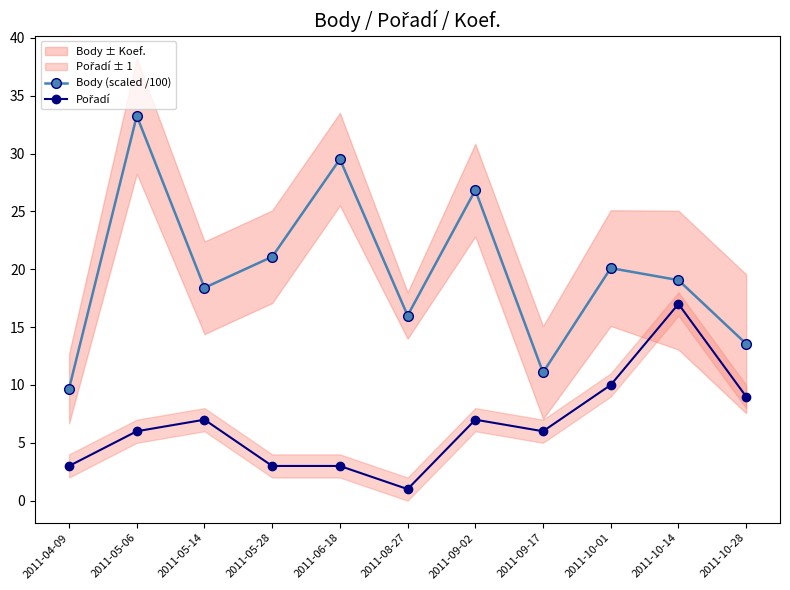

The Body (scaled /100) series shows 31.8 at 2011-10-14. True or false?

False